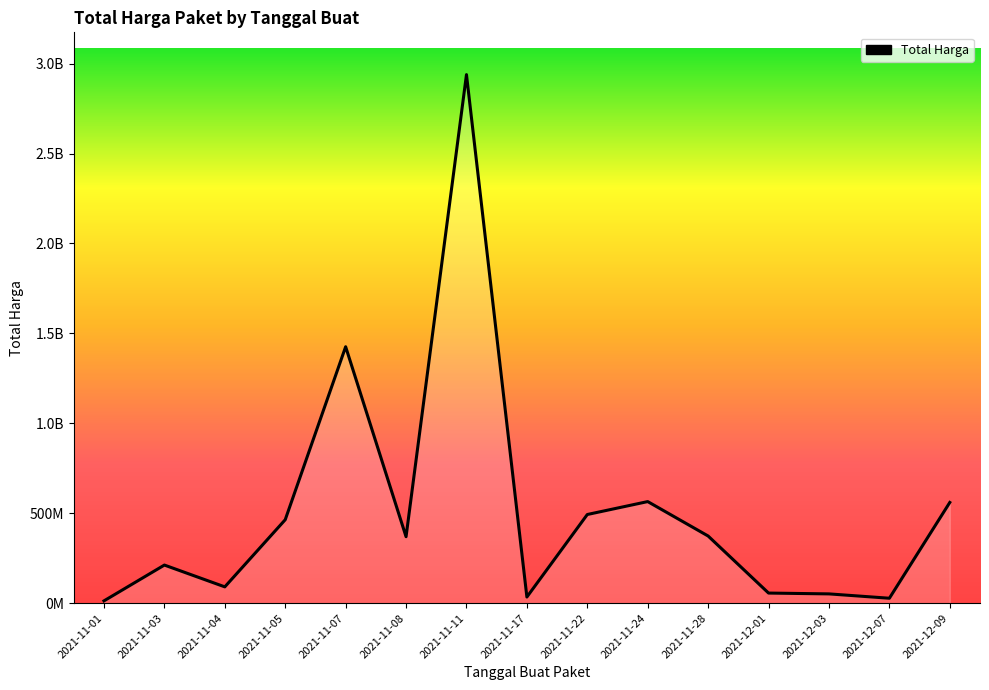

What position from the right is 2021-11-24?

6